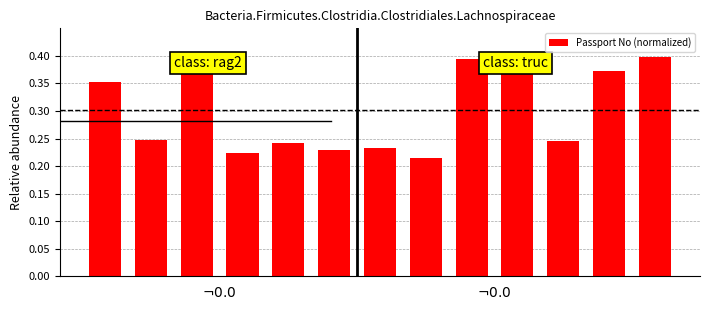

How many values are between 0 and 1?

13